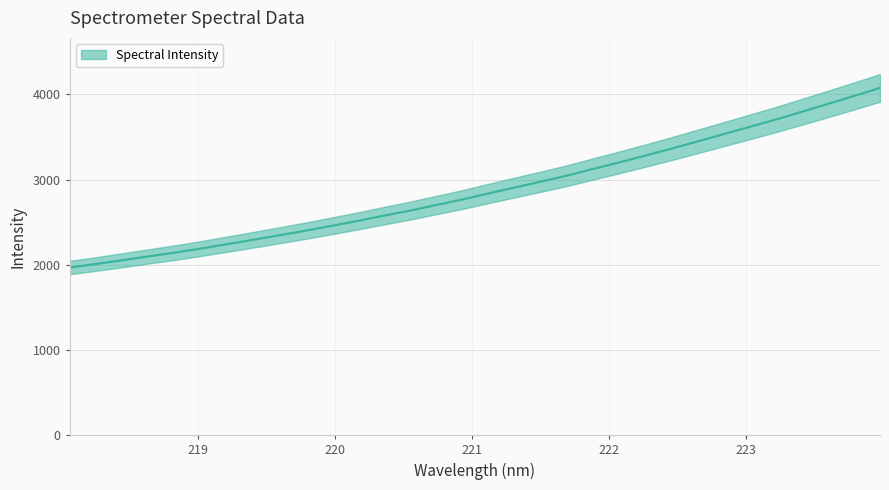

List the labels in order of value, largest first.

223.9802, 223.7895, 223.5987, 223.408, 223.2172, 223.0264, 222.8355, 222.6447, 222.4538, 222.263, 222.0721, 221.8812, 221.6902, 221.4993, 221.3083, 221.1174, 220.9264, 220.7354, 220.5444, 220.3533, 220.1623, 219.9712, 219.7801, 219.589, 219.3979, 219.2067, 219.0156, 218.8244, 218.6332, 218.442, 218.2508, 218.0596